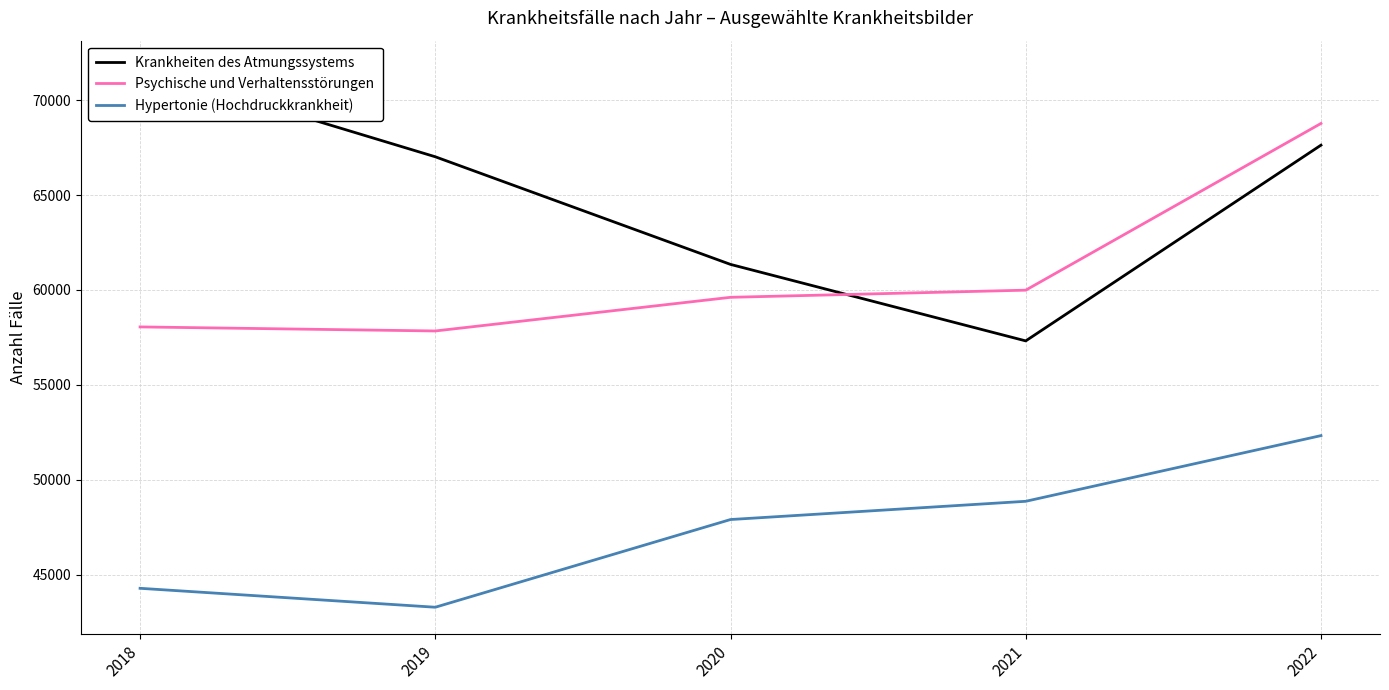

Where do Krankheiten des Atmungssystems and Psychische und Verhaltensstörungen first cross each other?

2020 and 2021